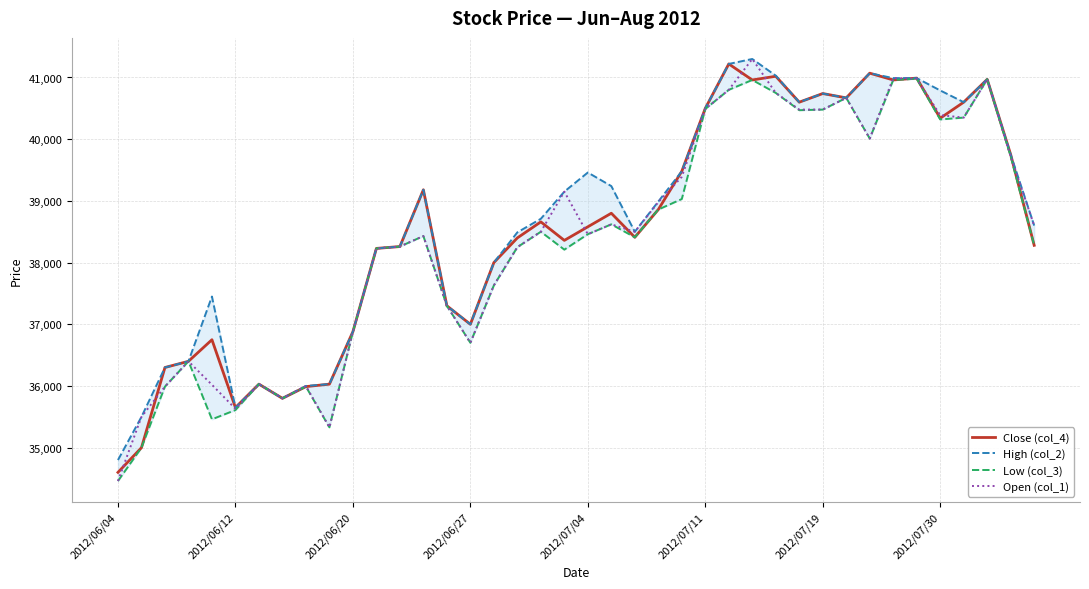

What is the label of the 40th point from the right?

2012/06/04